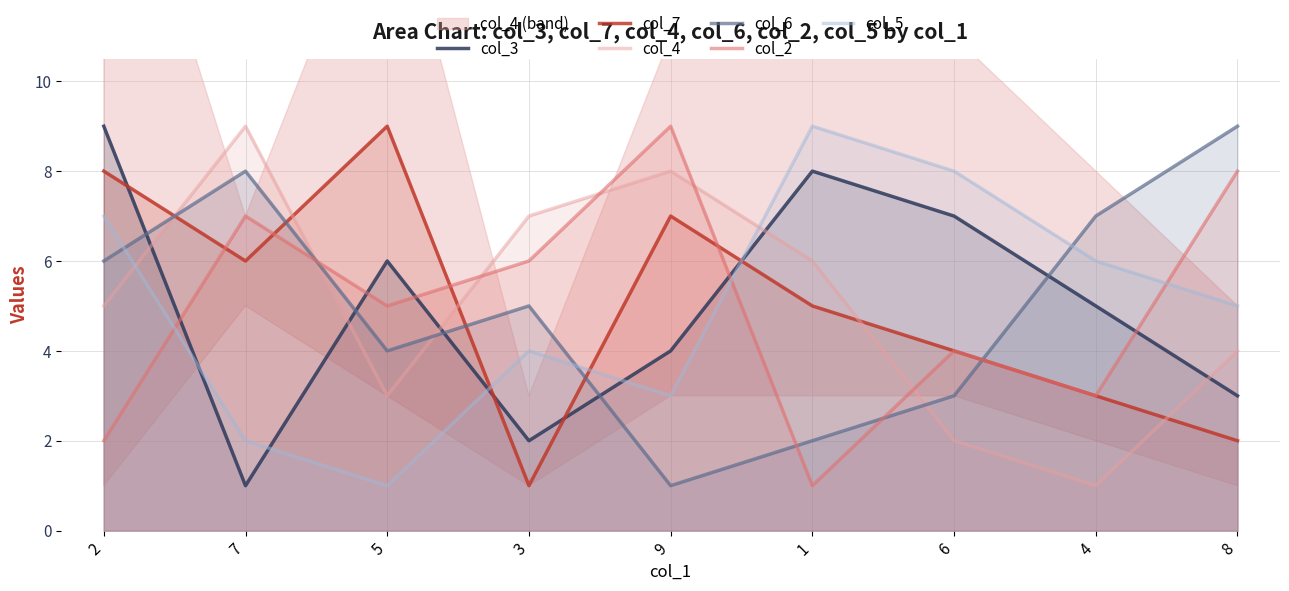

Between which two adjacent categories do col_4 and col_7 first intersect?

2 and 7